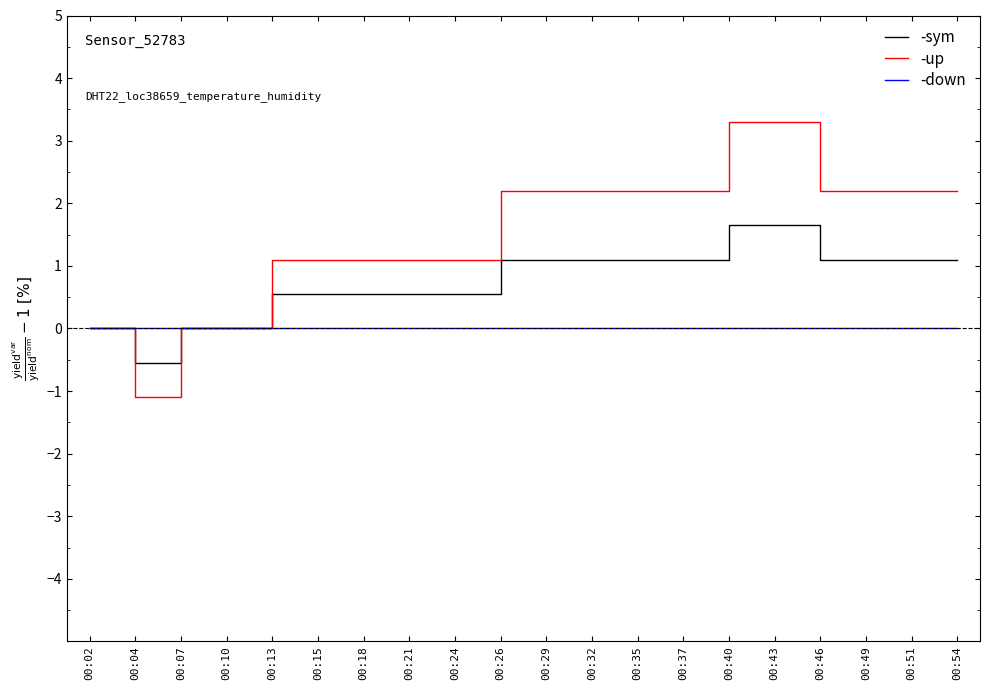

Which series changed the most between 00:18 and 00:49?

-up